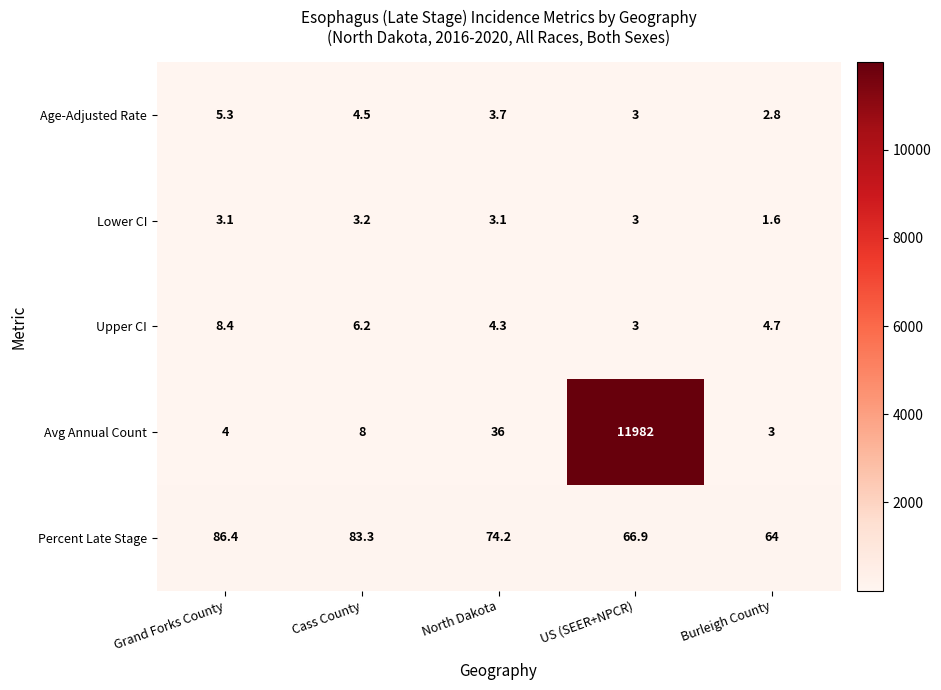

What is the total value across all series at Grand Forks County?

107.2